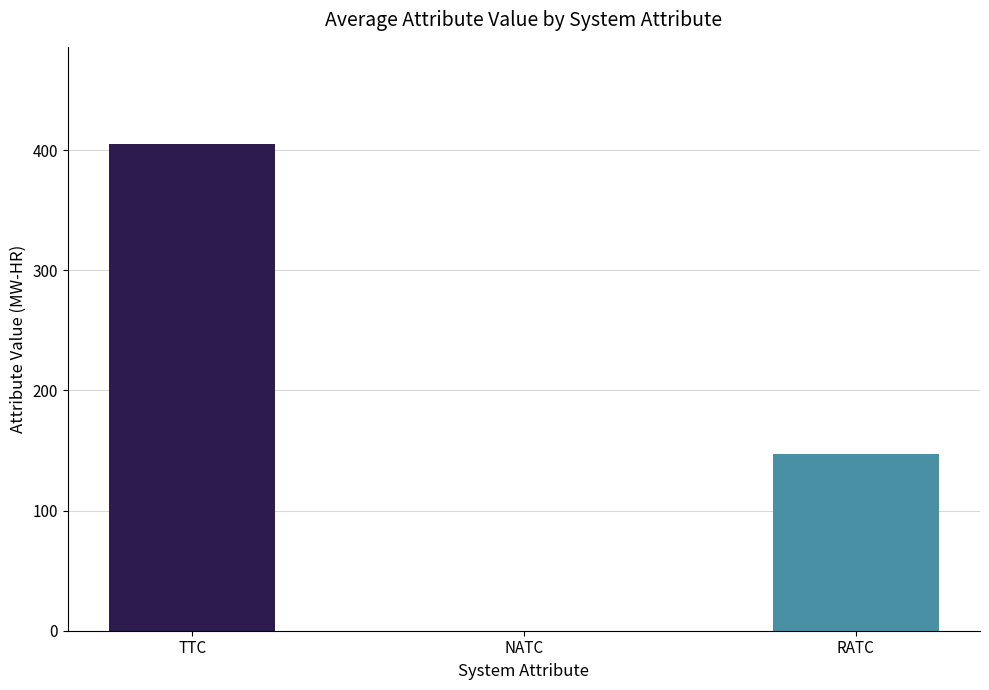

What is the change in value from NATC to RATC?

+147.2